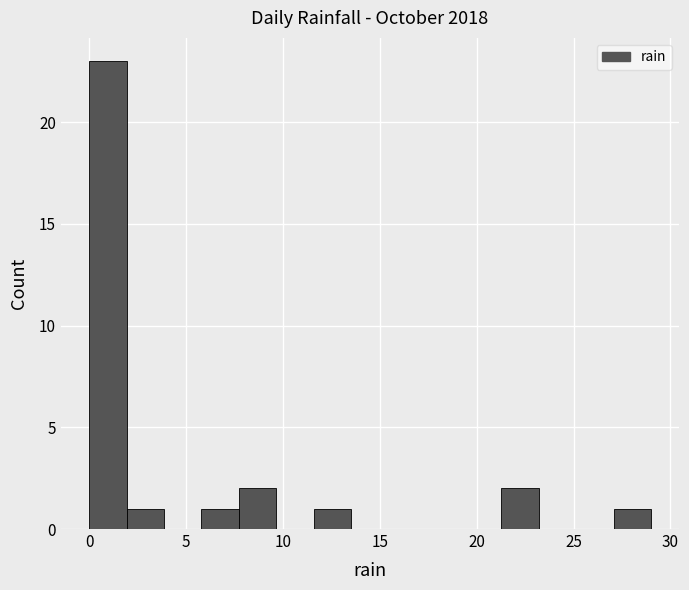

Read against the x-axis, roughly where is the centre of the tallest bar?

1.0